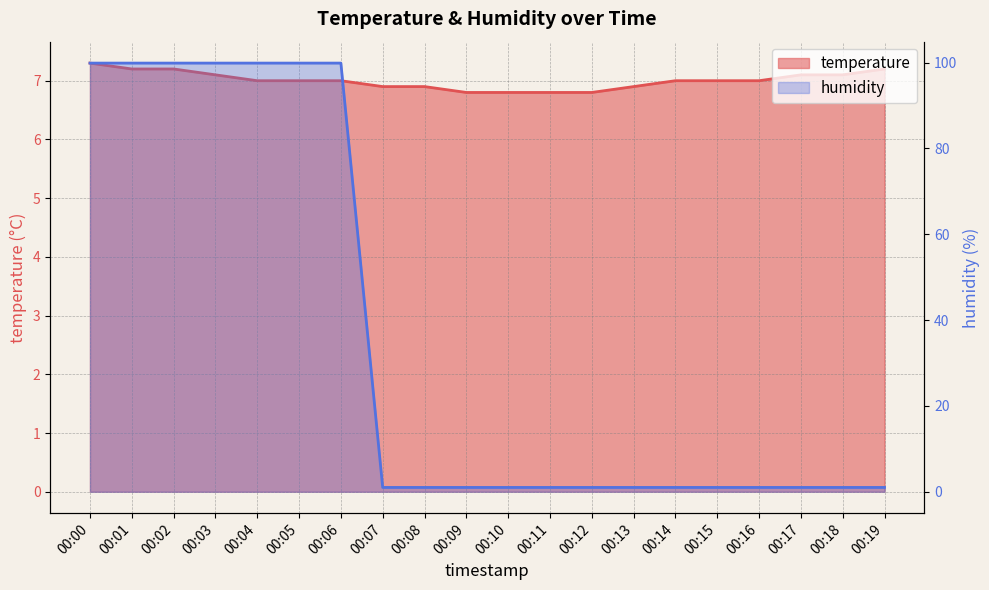

Is the value of temperature at 00:15 greater than the value of humidity at 00:08?

Yes